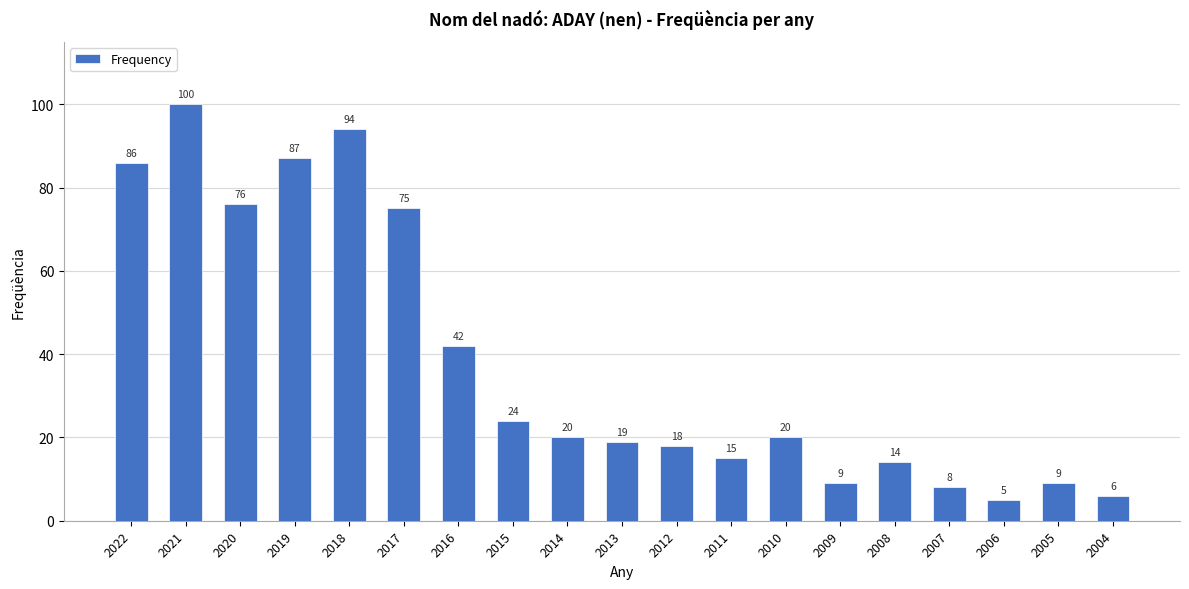

What is the value of the 7th bar from the left?

42